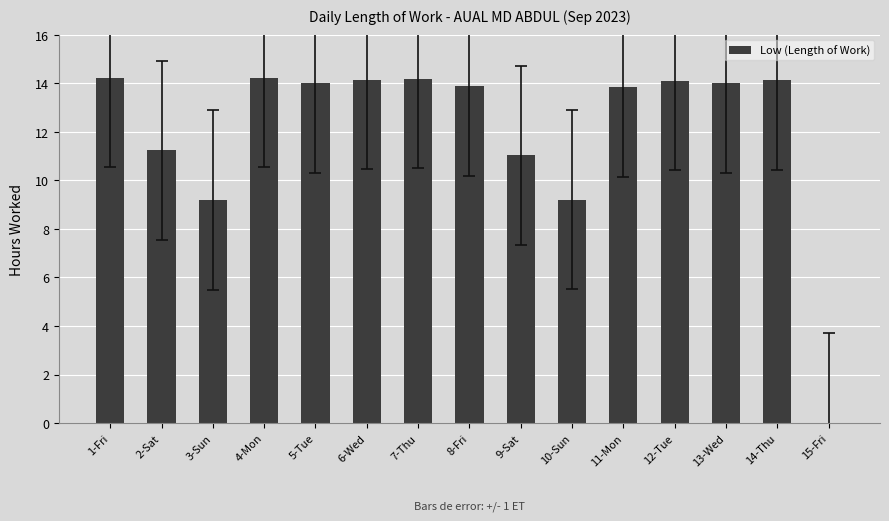

The value at 9-Sat is 7.1. True or false?

False